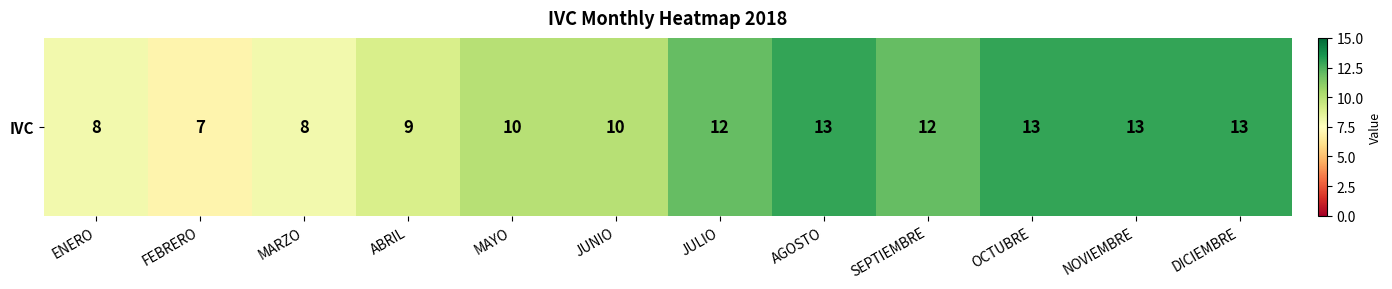

What is the change in value from ENERO to ABRIL?

+1